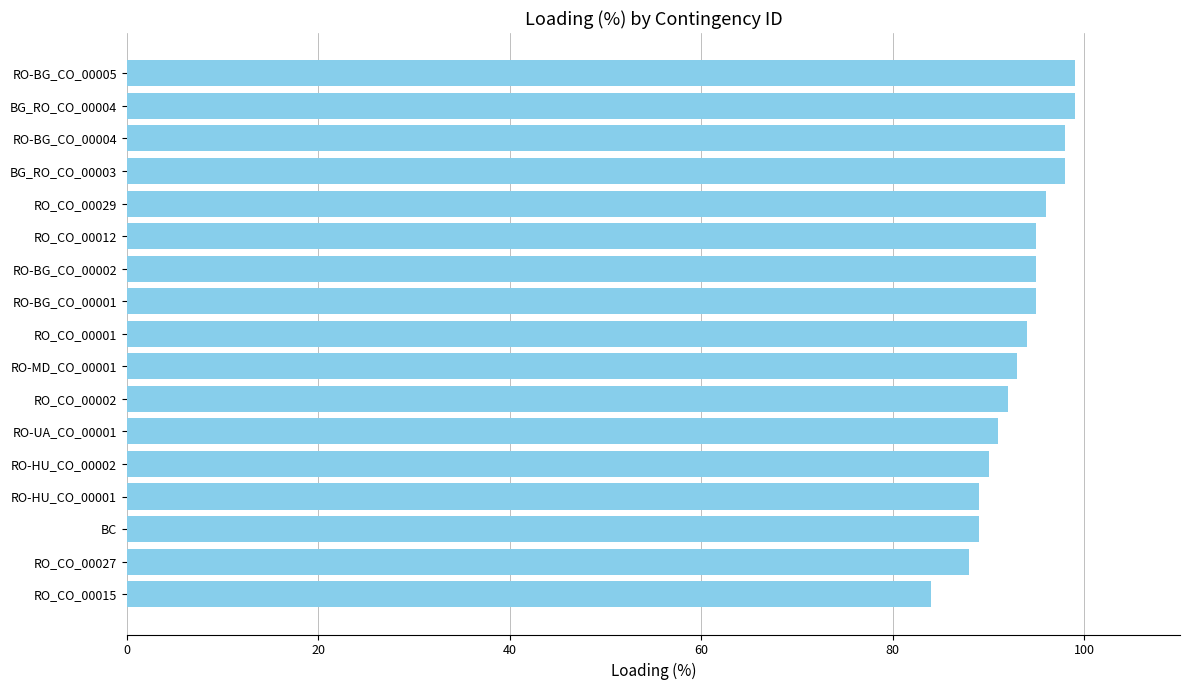

What is the value of the 16th bar from the top?

88